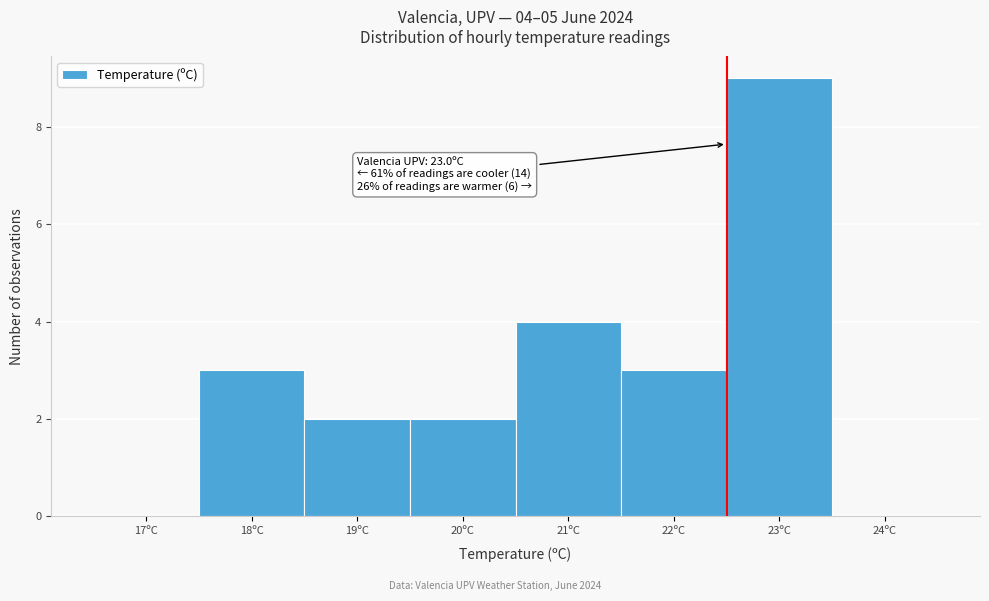

Reading left to right, extract all data points from this chart.

17ºC=0	18ºC=3	19ºC=2	20ºC=2	21ºC=4	22ºC=3	23ºC=9	24ºC=0